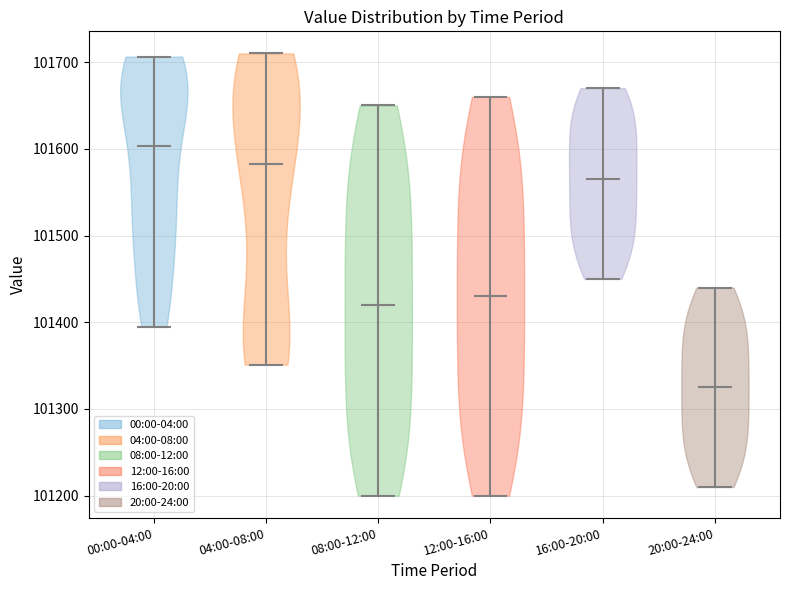

Reading left to right, read every violin against the y-axis: where its median line is, and the lowest and highest points it reaches. The values are not printed on the chart, so give them approximately, as read against the axis.

00:00-04:00: median line 101600, lowest point 101390, highest point 101710
04:00-08:00: median line 101580, lowest point 101350, highest point 101710
08:00-12:00: median line 101420, lowest point 101200, highest point 101650
12:00-16:00: median line 101430, lowest point 101200, highest point 101660
16:00-20:00: median line 101570, lowest point 101450, highest point 101670
20:00-24:00: median line 101330, lowest point 101210, highest point 101440